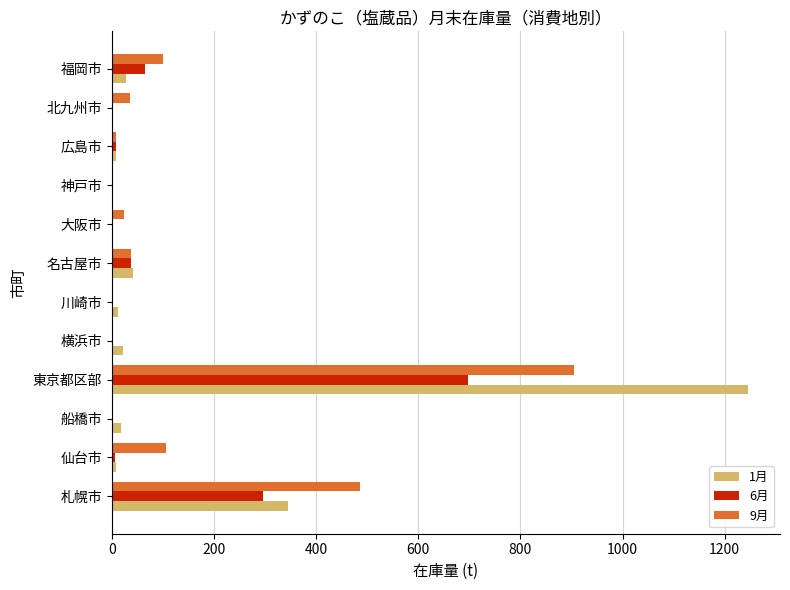

At which category is the sum across all series the highest?

東京都区部